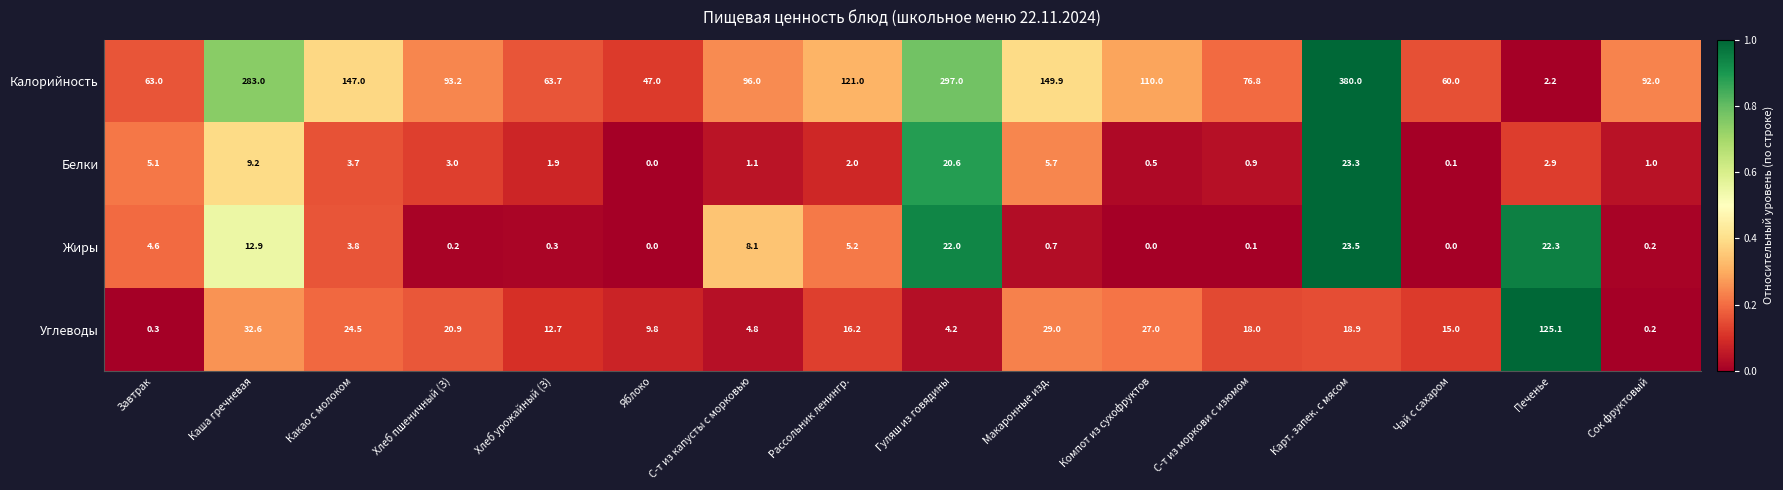

What is the sum of the Жиры values at Печенье and Карт. запек. с мясом?

45.8